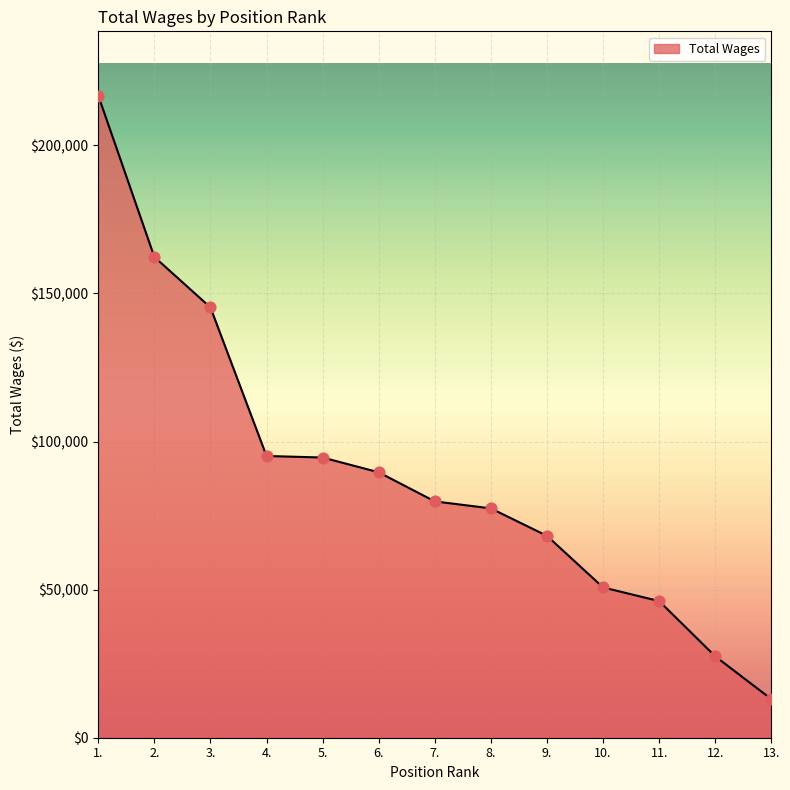

Approximately how many times larger is the value at 3. compared to 4.?

1.5